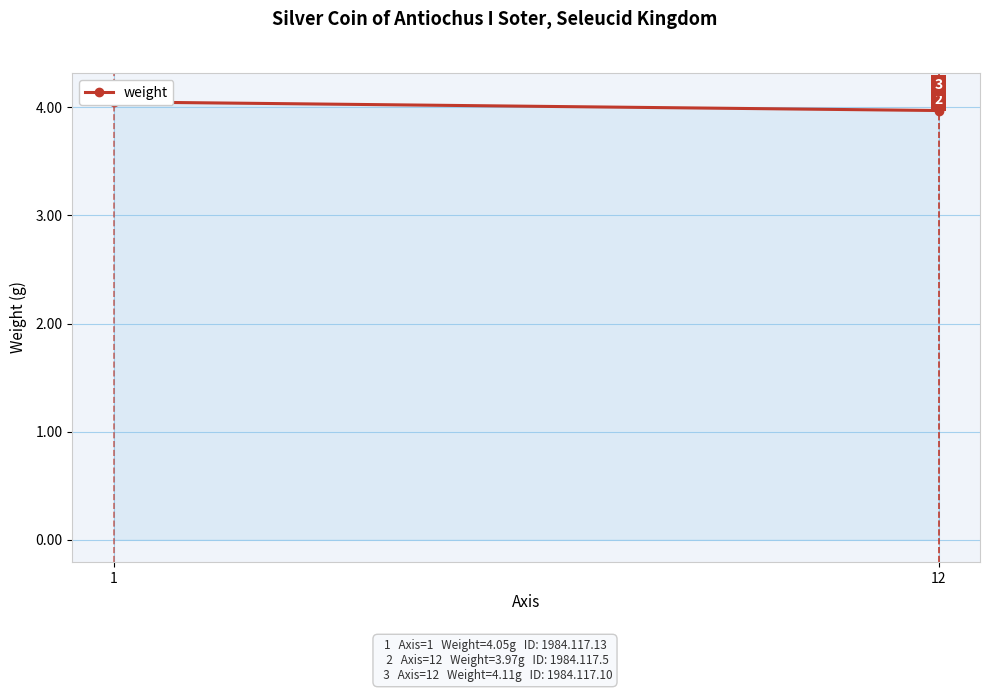

At which label does the data first exceed 4?

1